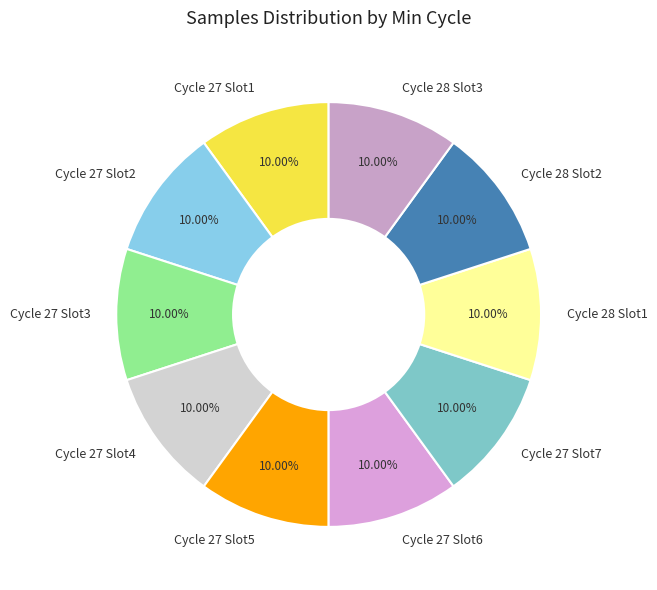

What is the ratio of the value at Cycle 27 Slot3 to the value at Cycle 27 Slot7?

1.0